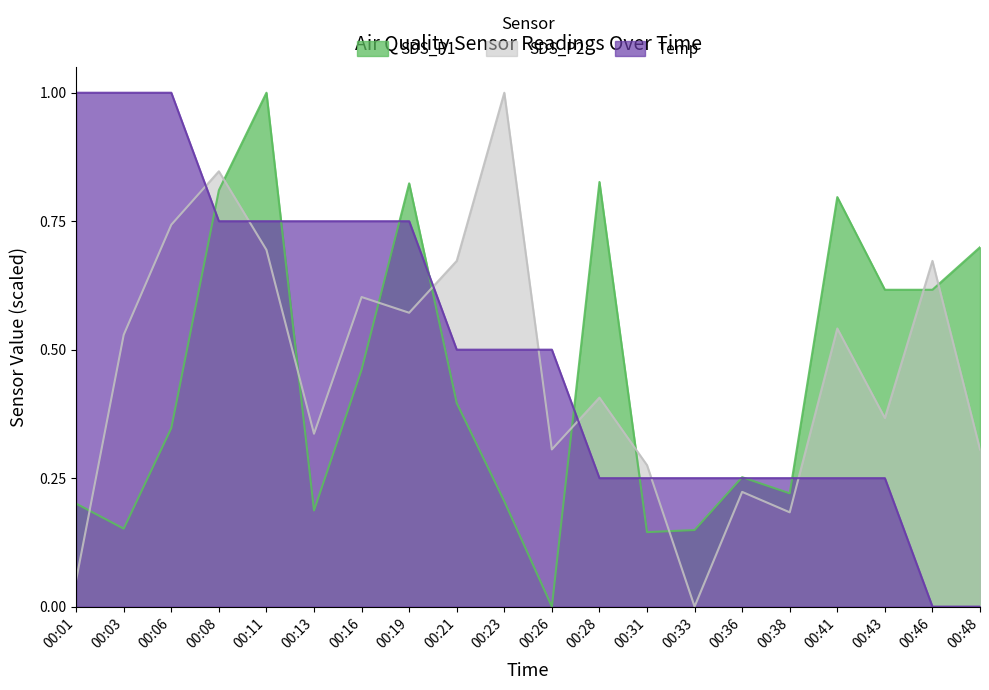

Which category has the highest value across all series?

00:11